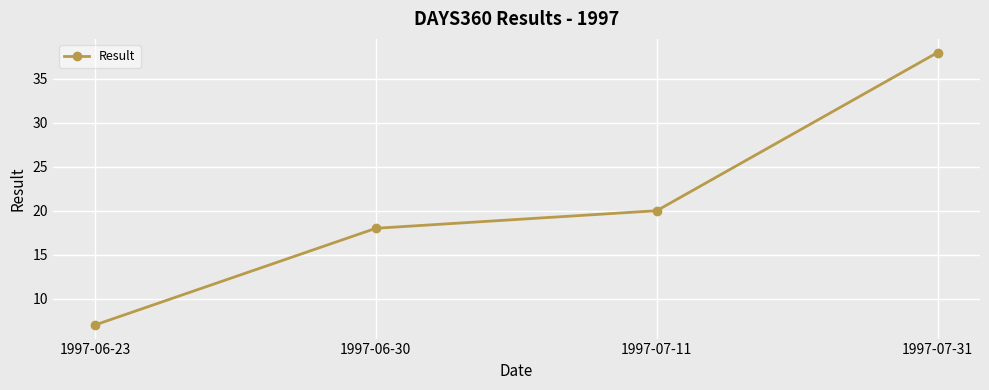

Which label corresponds to the smallest value in the chart?

1997-06-23